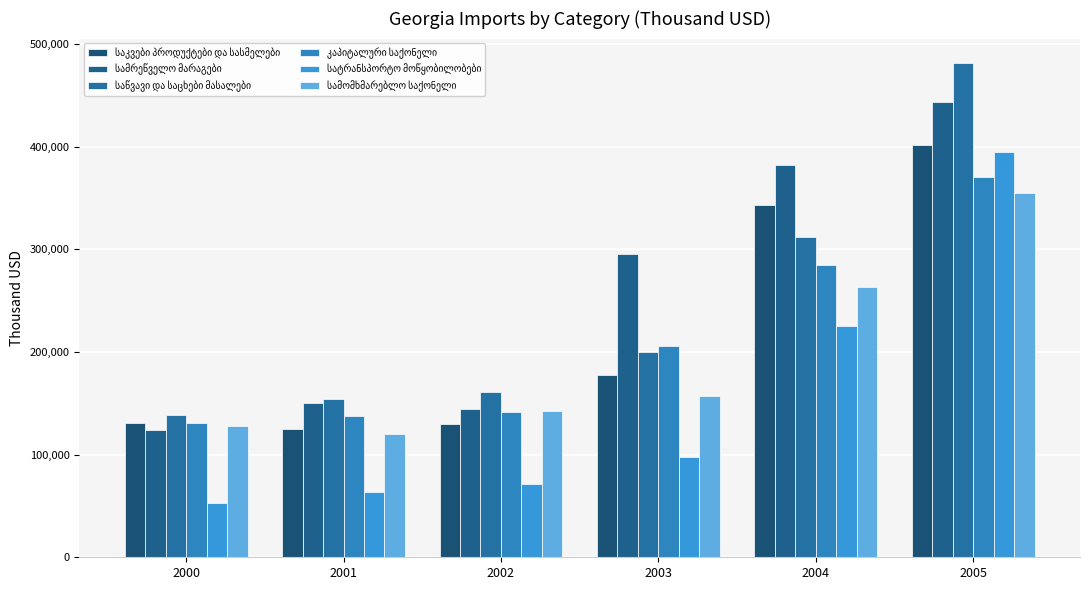

Which category has the highest value in the სამომხმარებლო საქონელი series?

2005